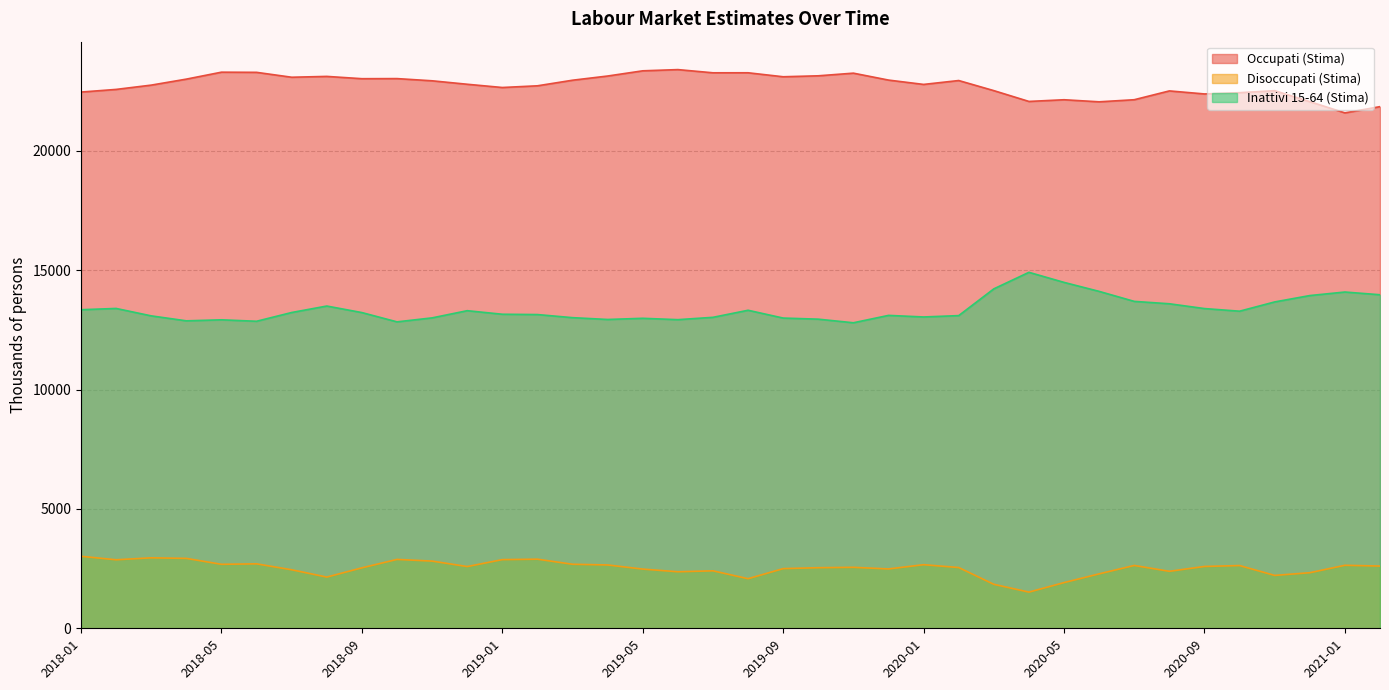

Which has a higher value, 2019-11 or 2019-03?

2019-11